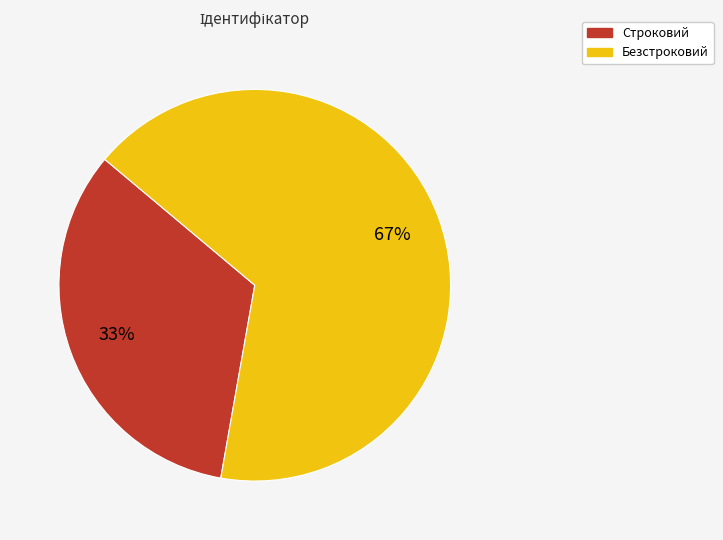

To the nearest percent, what is the average slice percentage?

50%